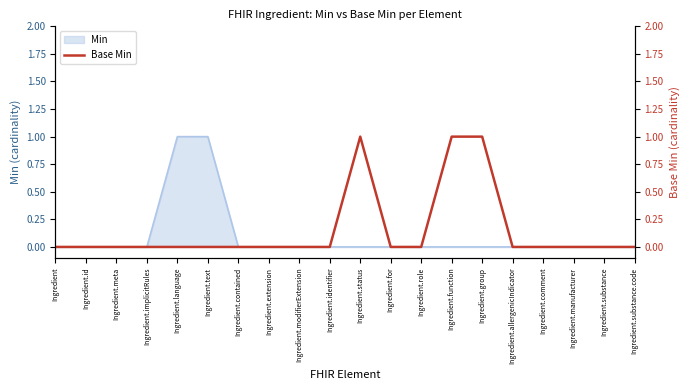

True or false: there are more than 2 points higher than both neighbors.

False